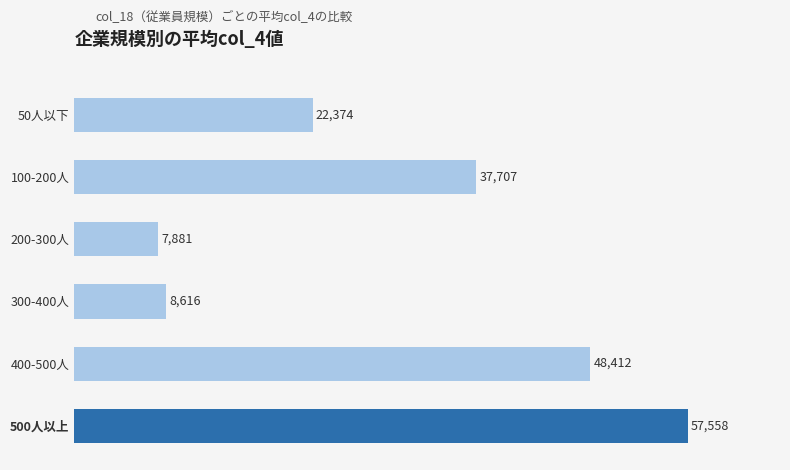

Does the chart contain any negative values?

No